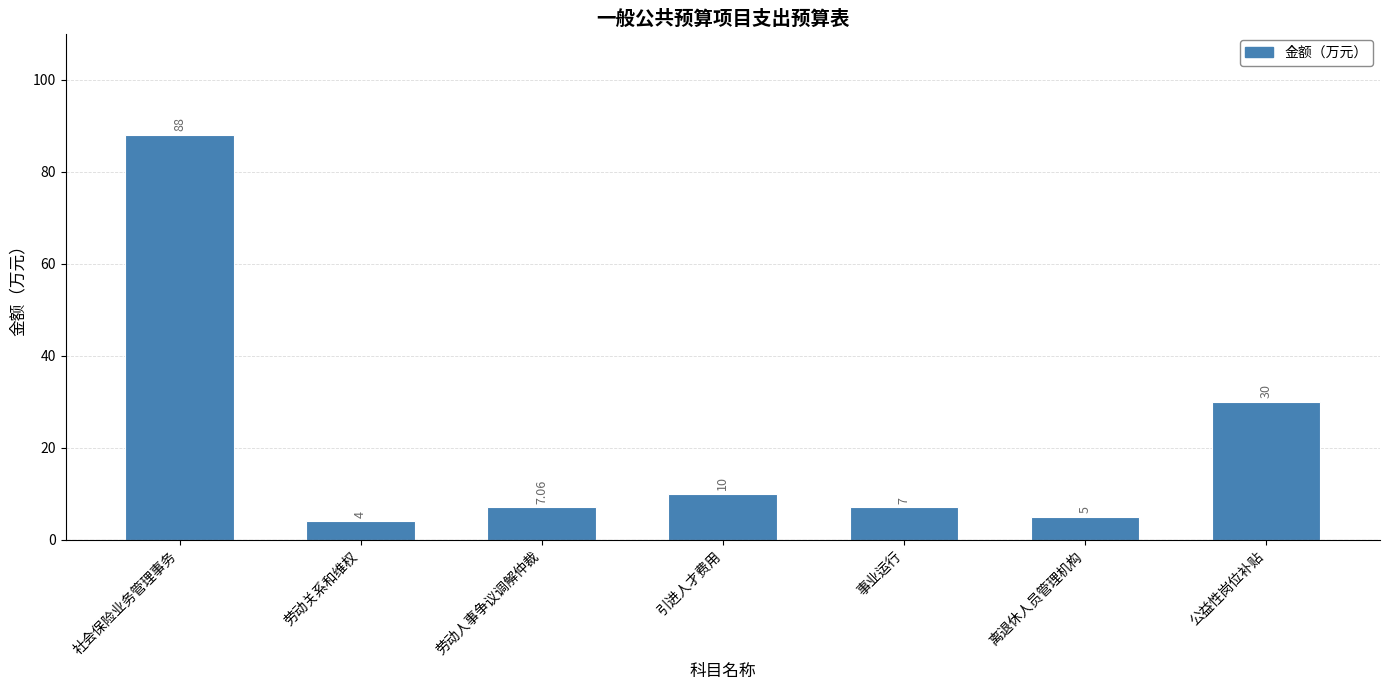

What is the change in value from 社会保险业务管理事务 to 公益性岗位补贴?

-58.0